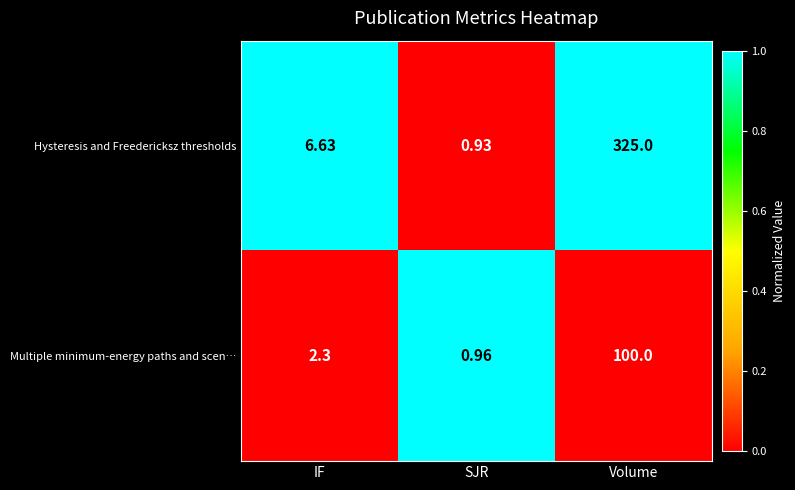

Rank the series at Volume from lowest to highest value.

Multiple minimum-energy paths and scen…, Hysteresis and Freedericksz thresholds